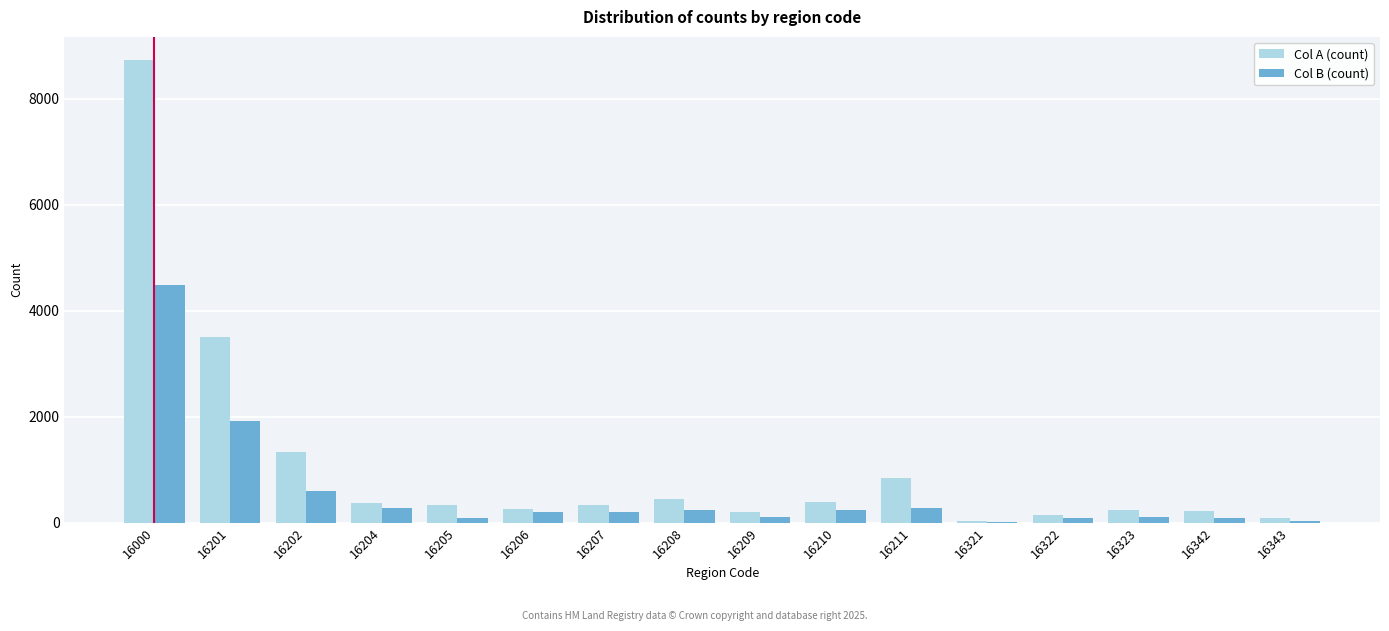

What is the maximum value shown in the chart?

8728